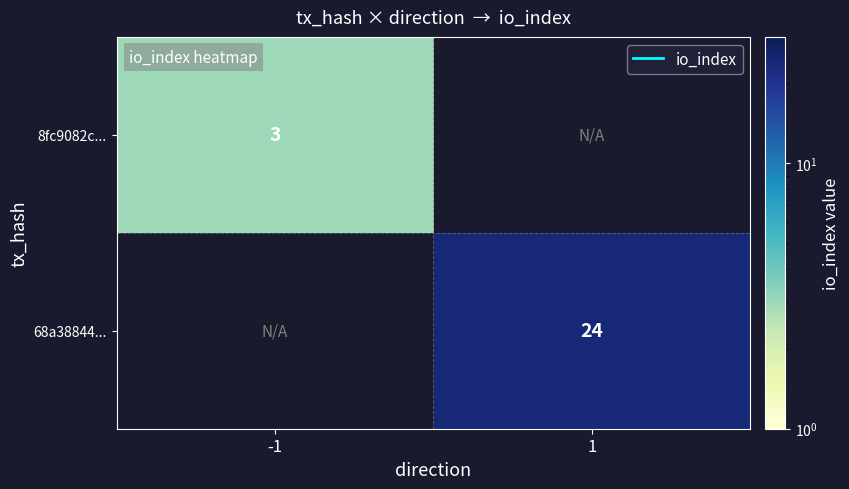

Is it true that 8fc9082c... equals 1 at -1?

False